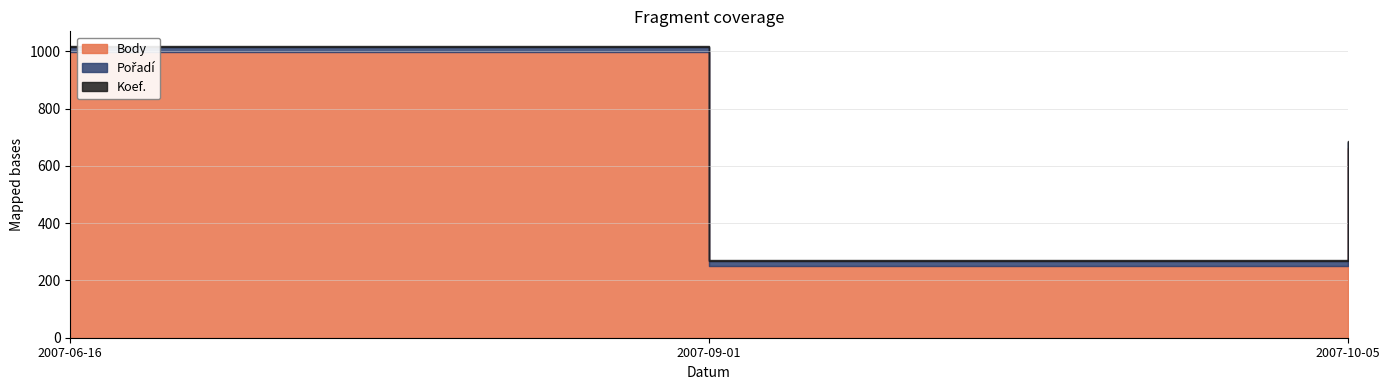

What is the label of the 3rd point from the left?

2007-10-05